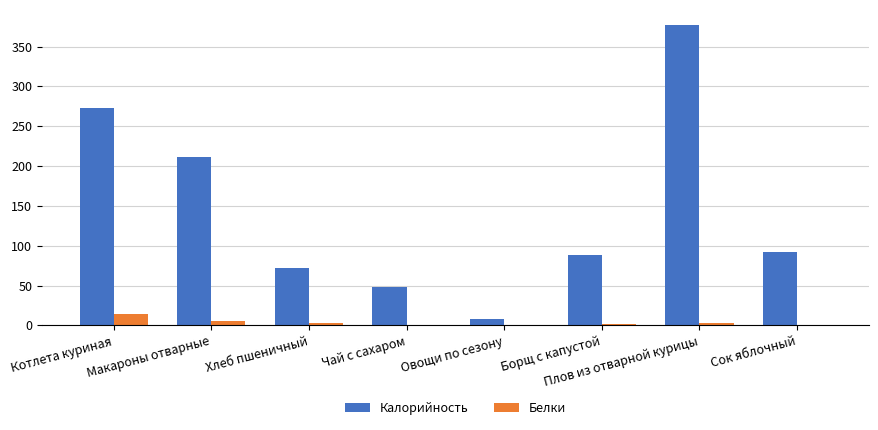

How many series are shown in this chart?

2